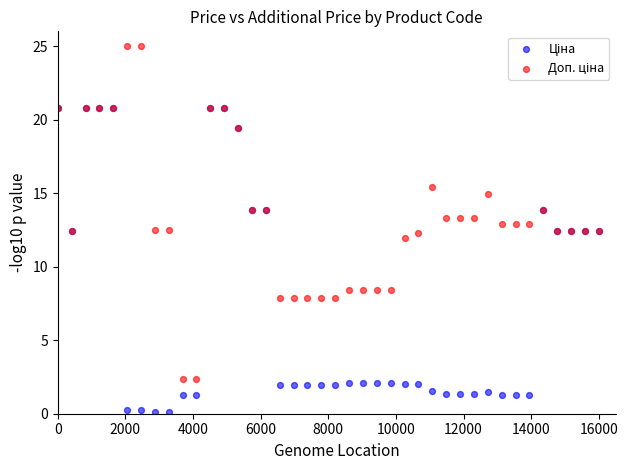

Which series reaches the maximum Y coordinate?

Доп. ціна